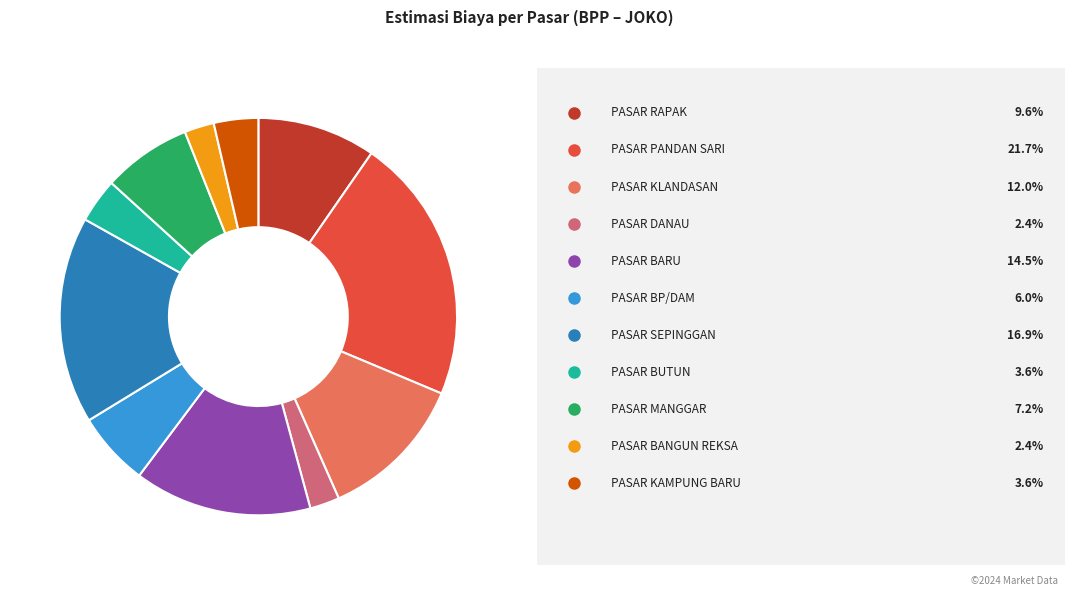

Does any single category account for the majority?

No